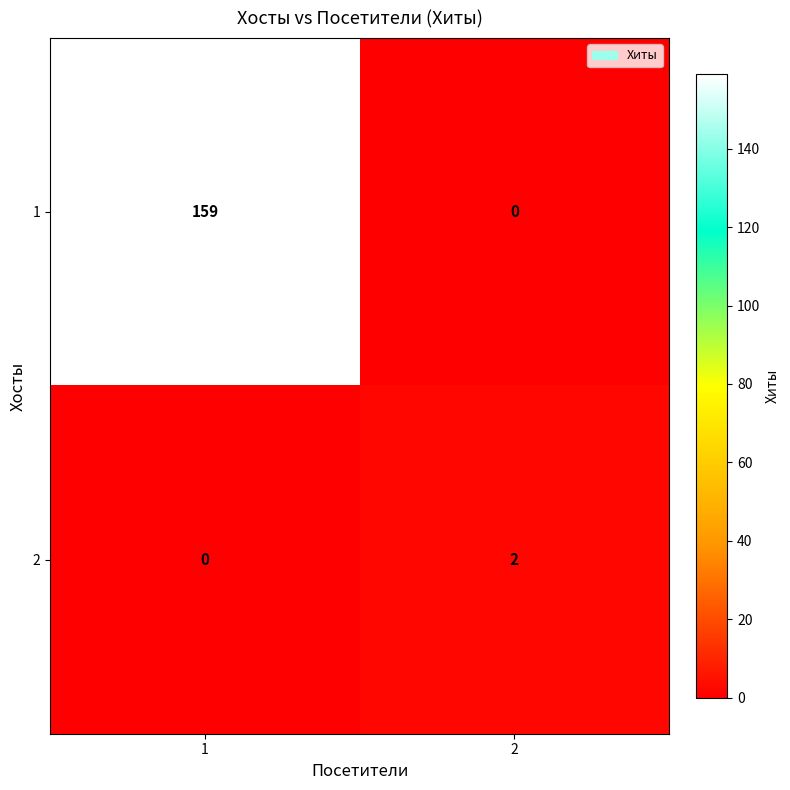

Which series has the largest total across all categories?

1